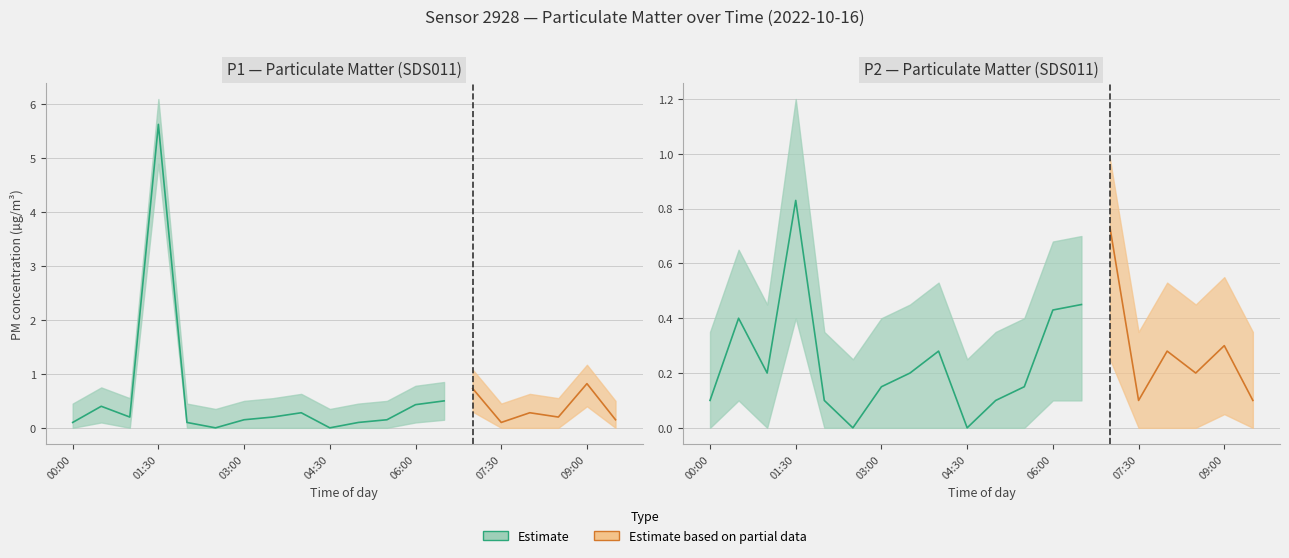

Reading left to right, extract all data points from this chart.

P1: 00:00=0.1	00:30=0.4	01:00=0.2	01:30=5.6	02:00=0.1	02:30=0.0	03:00=0.1	03:30=0.2	04:00=0.3	04:30=0.0	05:00=0.1	05:30=0.1	06:00=0.4	06:30=0.5	07:00=0.7	07:30=0.1	08:00=0.3	08:30=0.2	09:00=0.8	09:30=0.1
P1_upper: 00:00=0.5	00:30=0.8	01:00=0.6	01:30=6.1	02:00=0.5	02:30=0.3	03:00=0.5	03:30=0.6	04:00=0.6	04:30=0.3	05:00=0.5	05:30=0.5	06:00=0.8	06:30=0.8	07:00=1.1	07:30=0.5	08:00=0.6	08:30=0.6	09:00=1.2	09:30=0.5
P1_lower: 00:00=0.0	00:30=0.1	01:00=0.0	01:30=4.9	02:00=0.0	02:30=0.0	03:00=0.0	03:30=0.0	04:00=0.0	04:30=0.0	05:00=0.0	05:30=0.0	06:00=0.1	06:30=0.1	07:00=0.3	07:30=0.0	08:00=0.0	08:30=0.0	09:00=0.4	09:30=0.0
P2: 00:00=0.1	00:30=0.4	01:00=0.2	01:30=0.8	02:00=0.1	02:30=0.0	03:00=0.1	03:30=0.2	04:00=0.3	04:30=0.0	05:00=0.1	05:30=0.1	06:00=0.4	06:30=0.5	07:00=0.7	07:30=0.1	08:00=0.3	08:30=0.2	09:00=0.3	09:30=0.1
P2_upper: 00:00=0.3	00:30=0.7	01:00=0.5	01:30=1.2	02:00=0.3	02:30=0.2	03:00=0.4	03:30=0.5	04:00=0.5	04:30=0.2	05:00=0.3	05:30=0.4	06:00=0.7	06:30=0.7	07:00=1.0	07:30=0.3	08:00=0.5	08:30=0.5	09:00=0.6	09:30=0.3
P2_lower: 00:00=0.0	00:30=0.1	01:00=0.0	01:30=0.4	02:00=0.0	02:30=0.0	03:00=0.0	03:30=0.0	04:00=0.0	04:30=0.0	05:00=0.0	05:30=0.0	06:00=0.1	06:30=0.1	07:00=0.2	07:30=0.0	08:00=0.0	08:30=0.0	09:00=0.1	09:30=0.0